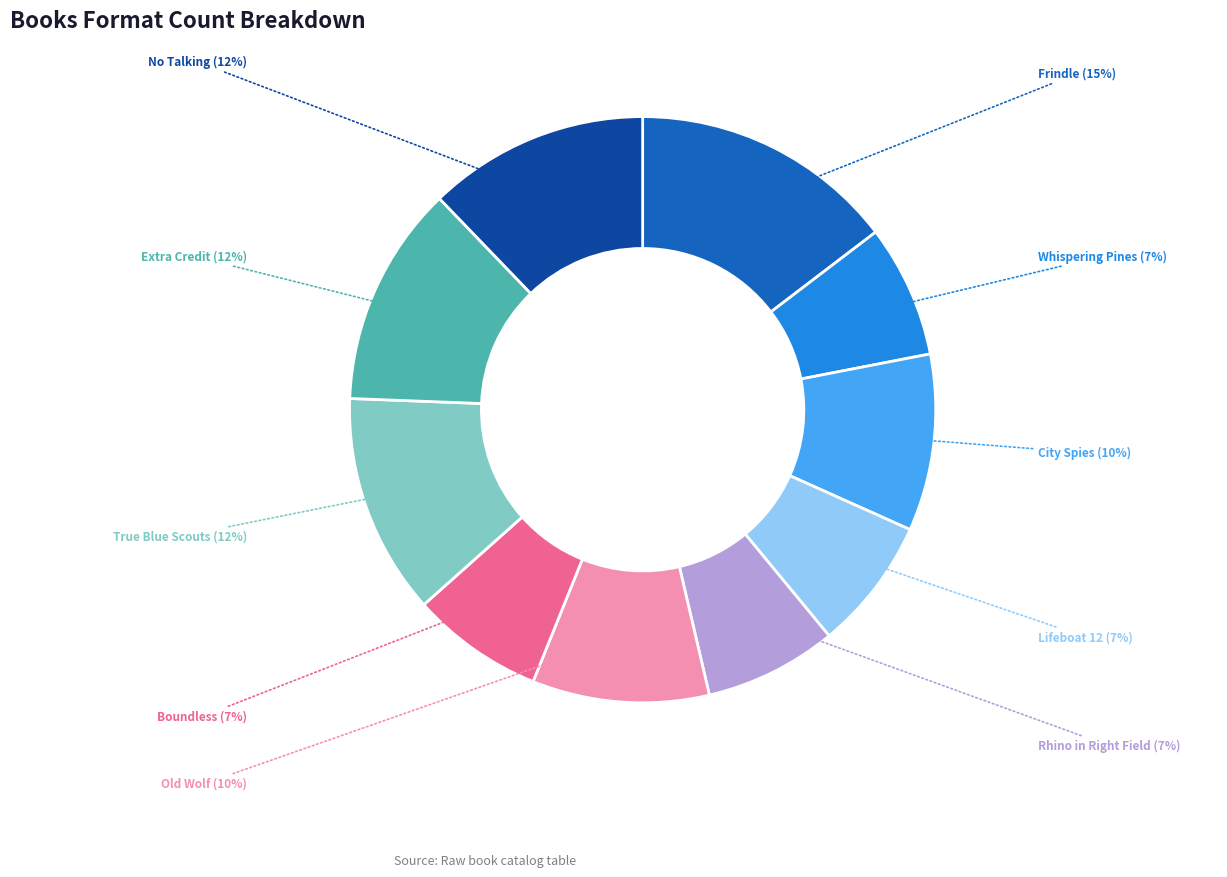

To the nearest percent, what is the average slice percentage?

10%